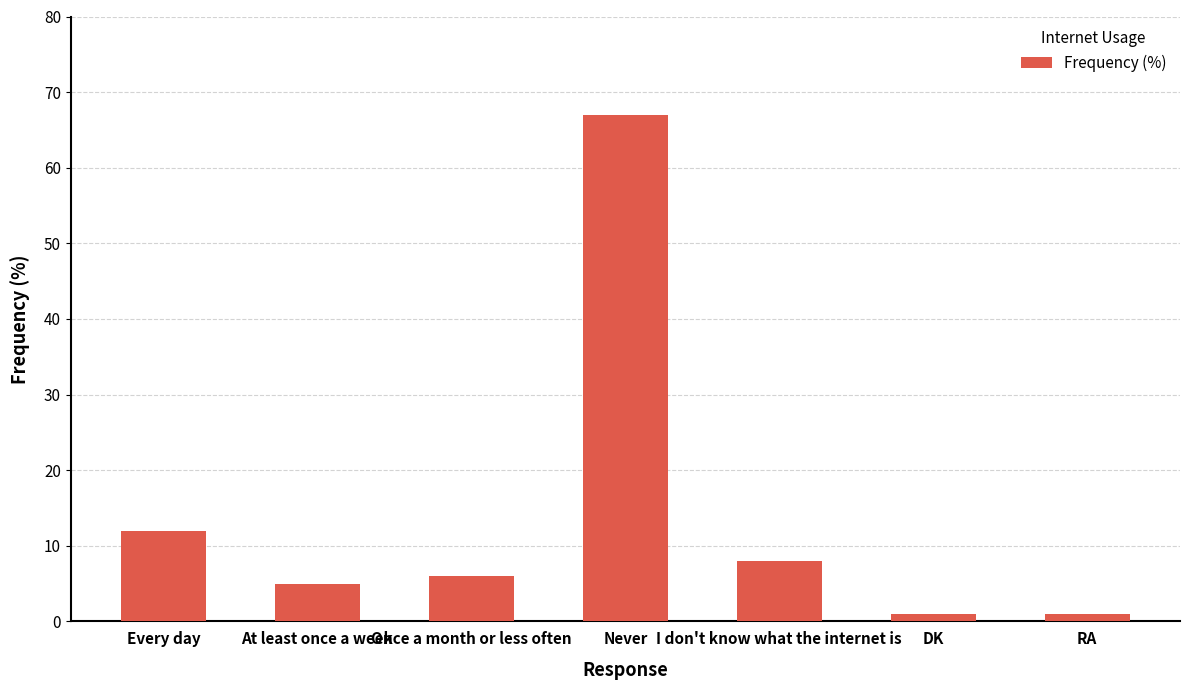

What is the difference between the values at Once a month or less often and At least once a week?

1